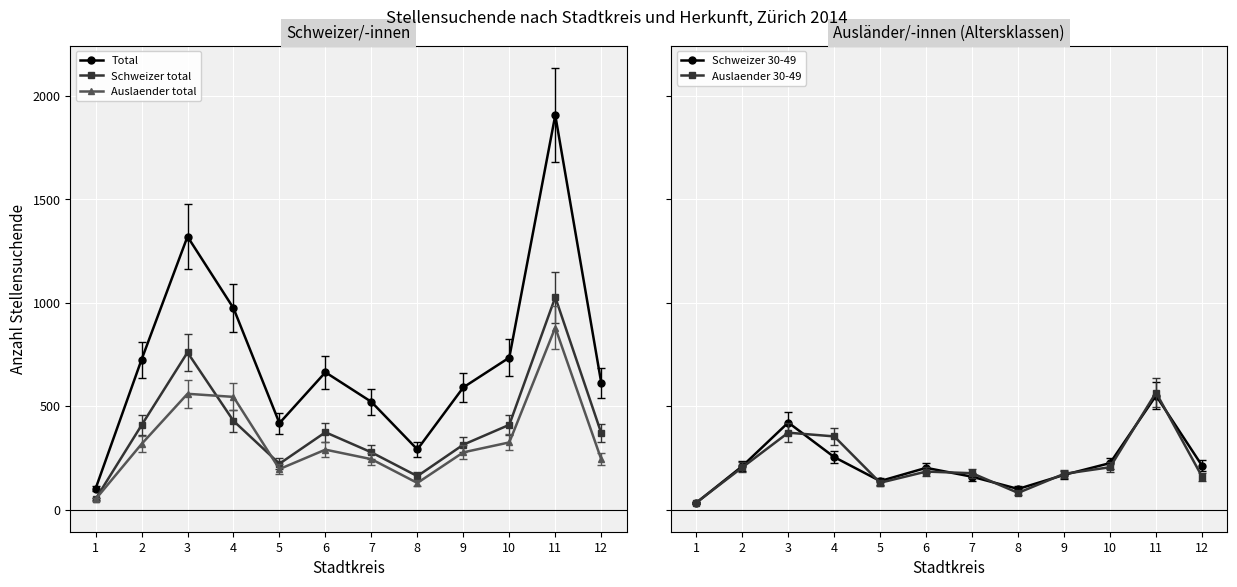

How many interior local valleys does the Auslaender 30-49 series have?

2